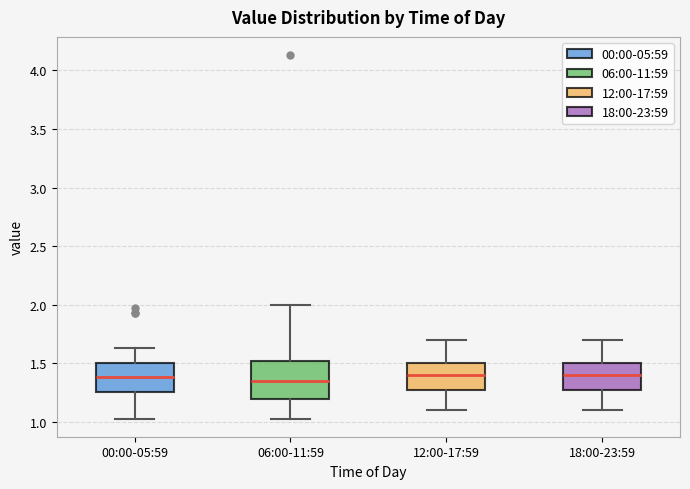

Which box is the tallest, from its lower edge to its upper edge?

06:00-11:59